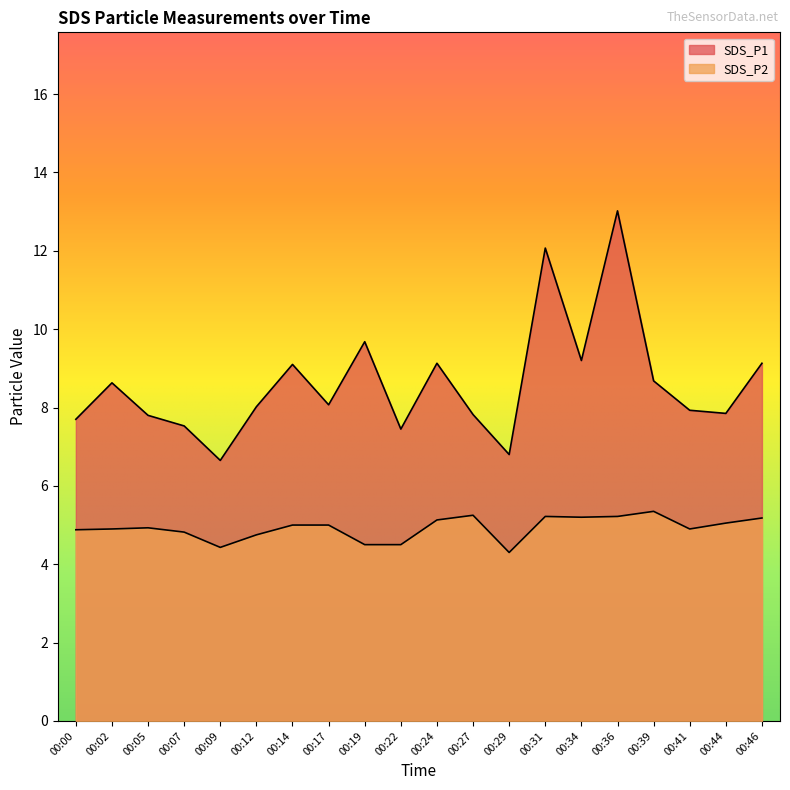

What is the sum of the SDS_P2 values at 00:29 and 00:17?

9.3